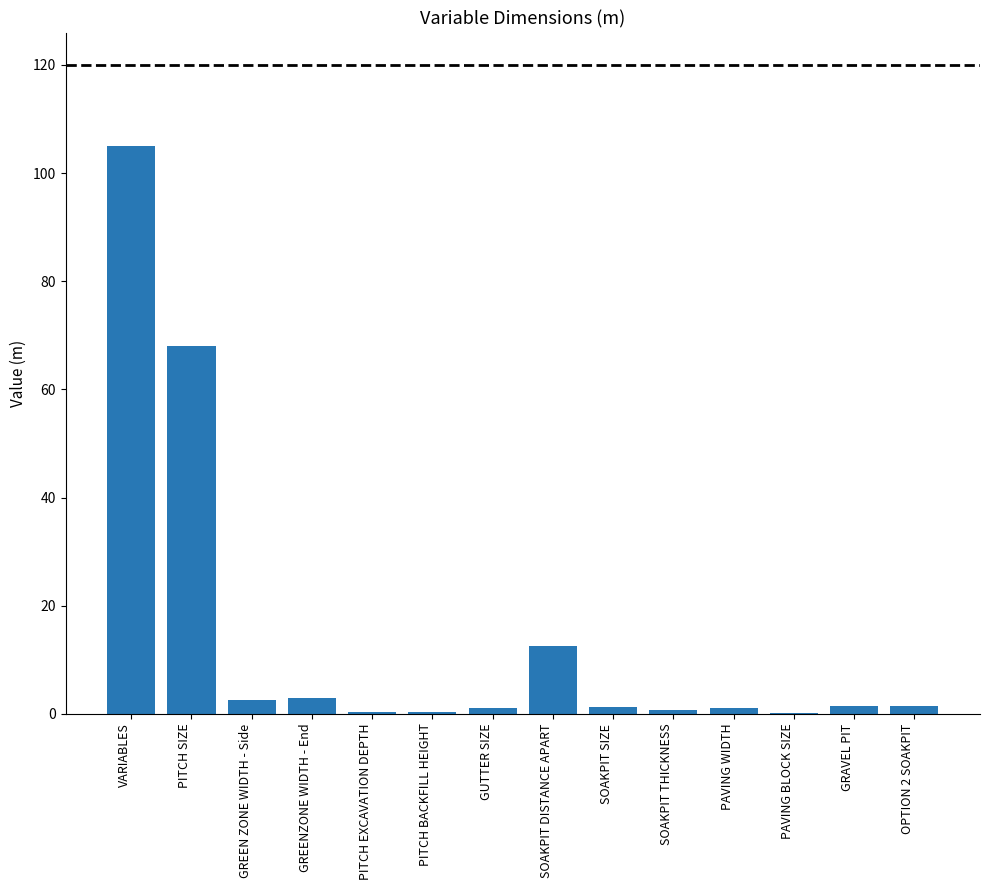

What is the approximate value at GREENZONE WIDTH - End?

3.0